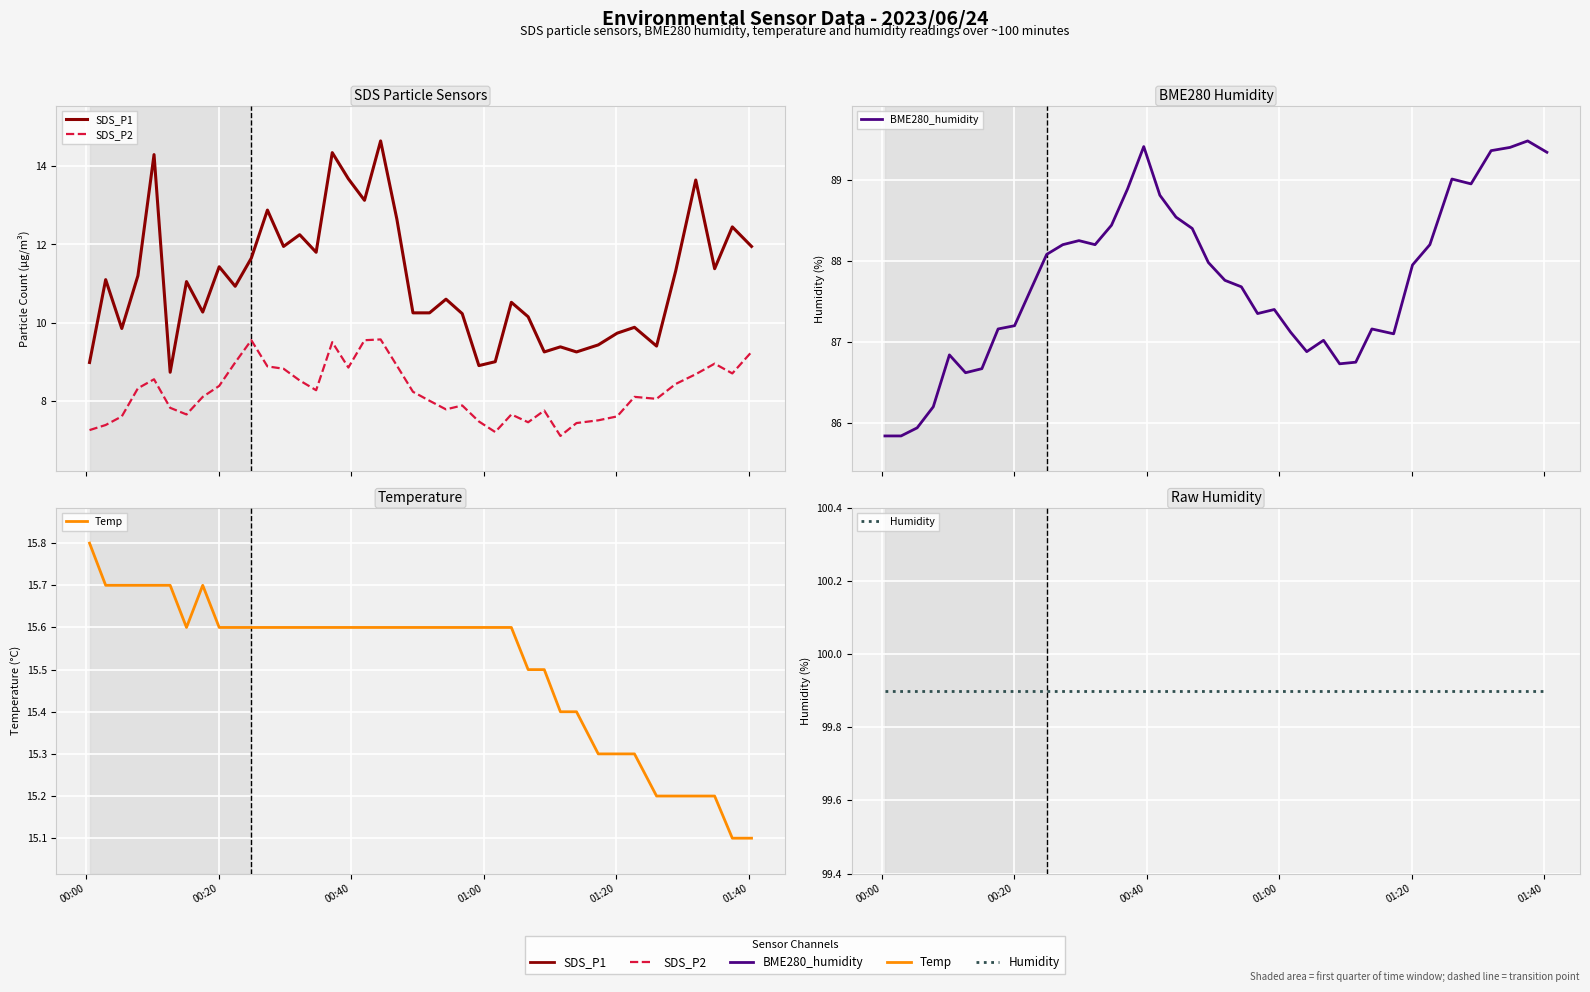

List the series in order of their peak value, highest first.

Humidity, BME280_humidity, Temp, SDS_P1, SDS_P2